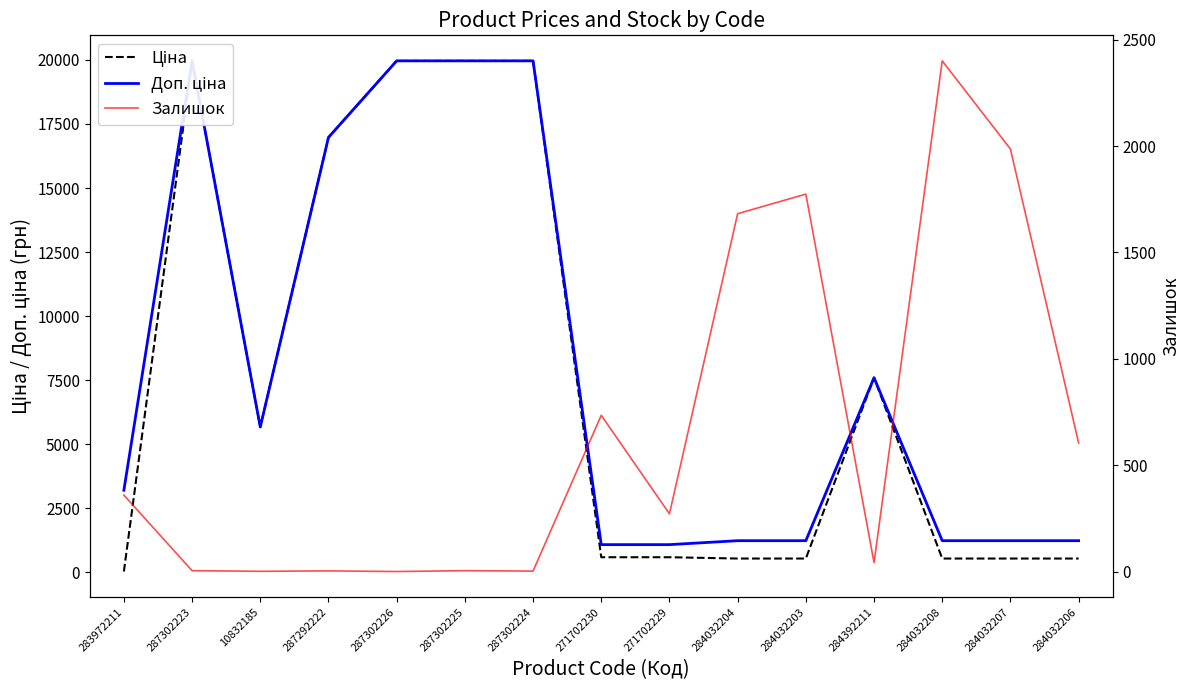

Rank the series by their maximum value, from lowest to highest.

Залишок, Ціна, Доп. ціна